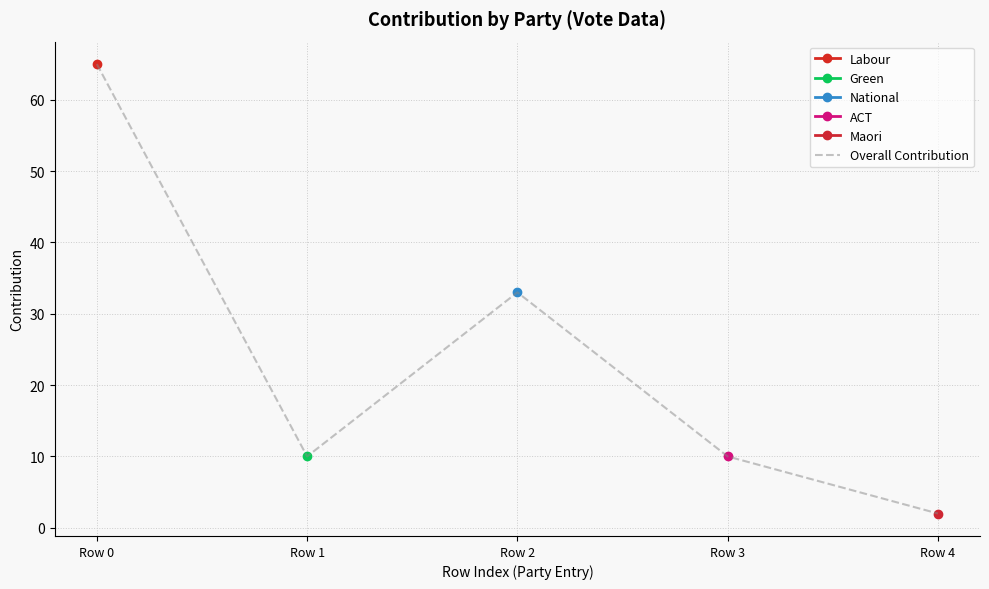

How many values are below 10?

1